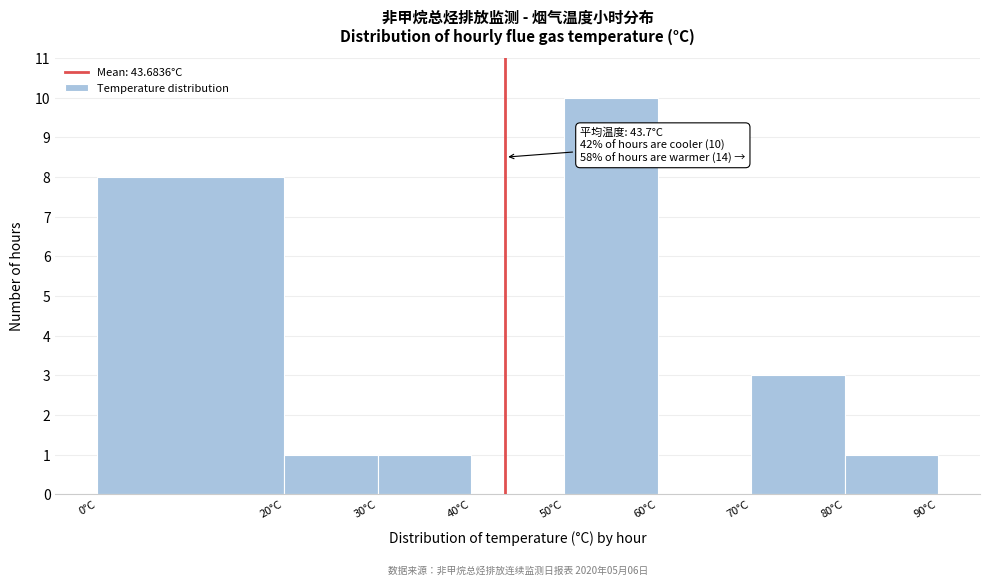

Which range on the x-axis has the tallest bar?

50 to 60